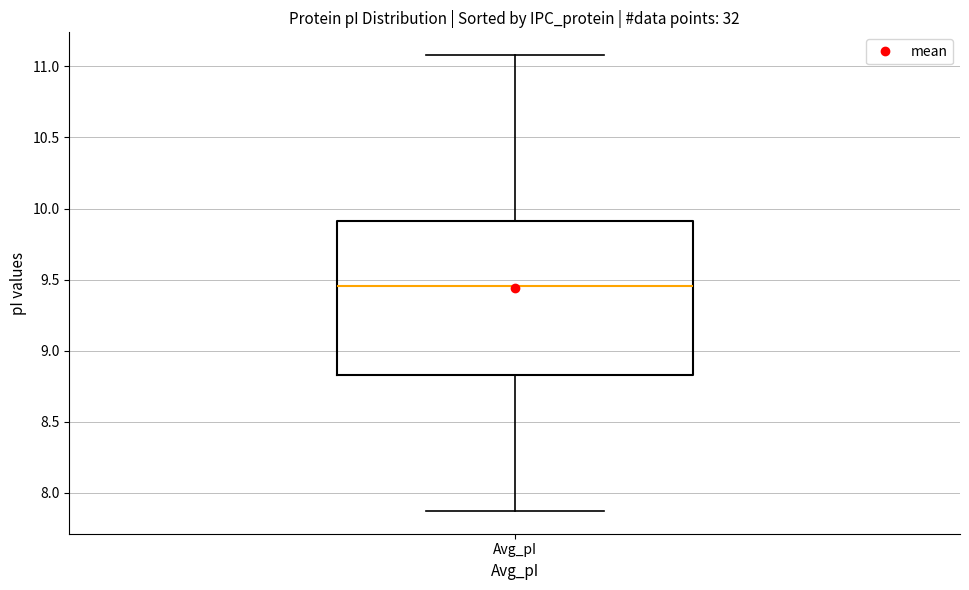

Read this box plot against the y-axis: the position of the median line, the range covered by the box, and the ends of both whiskers. The values are not printed on the chart, so give them approximately, as read against the axis.

median 9.45, box 8.85 to 9.90, whiskers 7.85 to 11.10